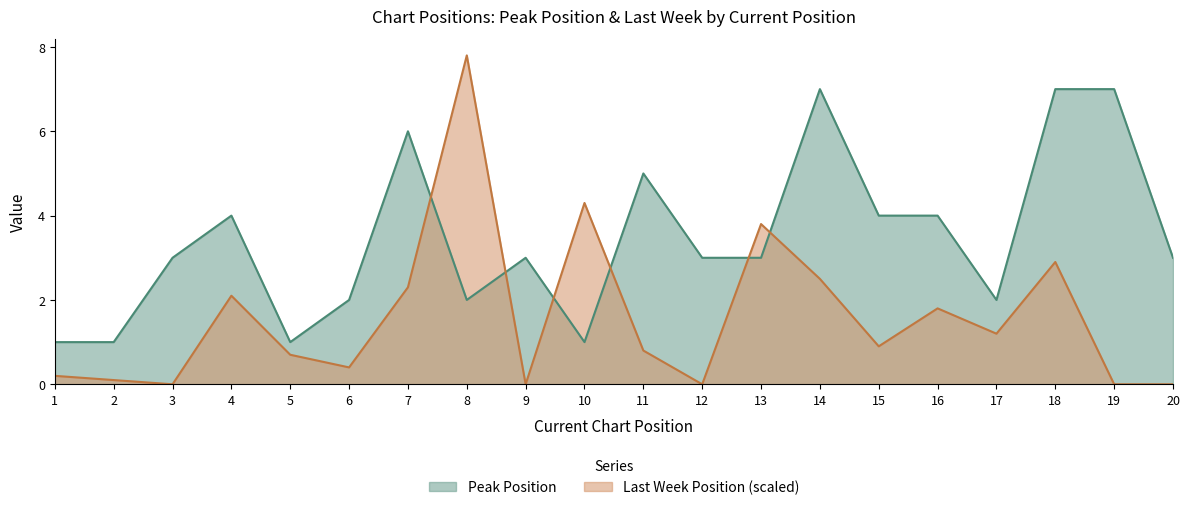

What is the difference between the maximum and minimum values?

6